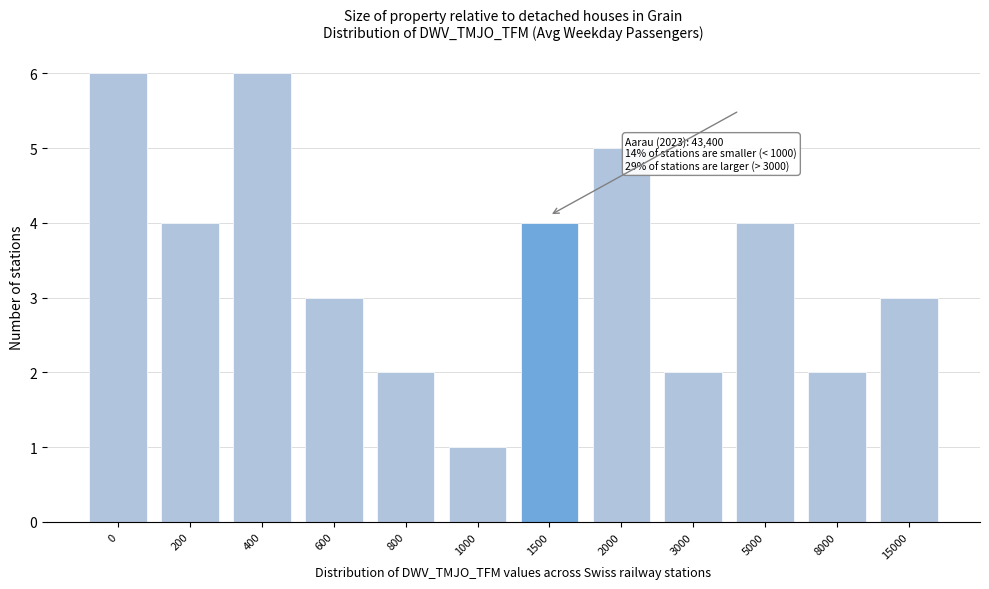

Reading right to left, list all the values displayed in this chart.

15000=3	8000=2	5000=4	3000=2	2000=5	1500=4	1000=1	800=2	600=3	400=6	200=4	0=6